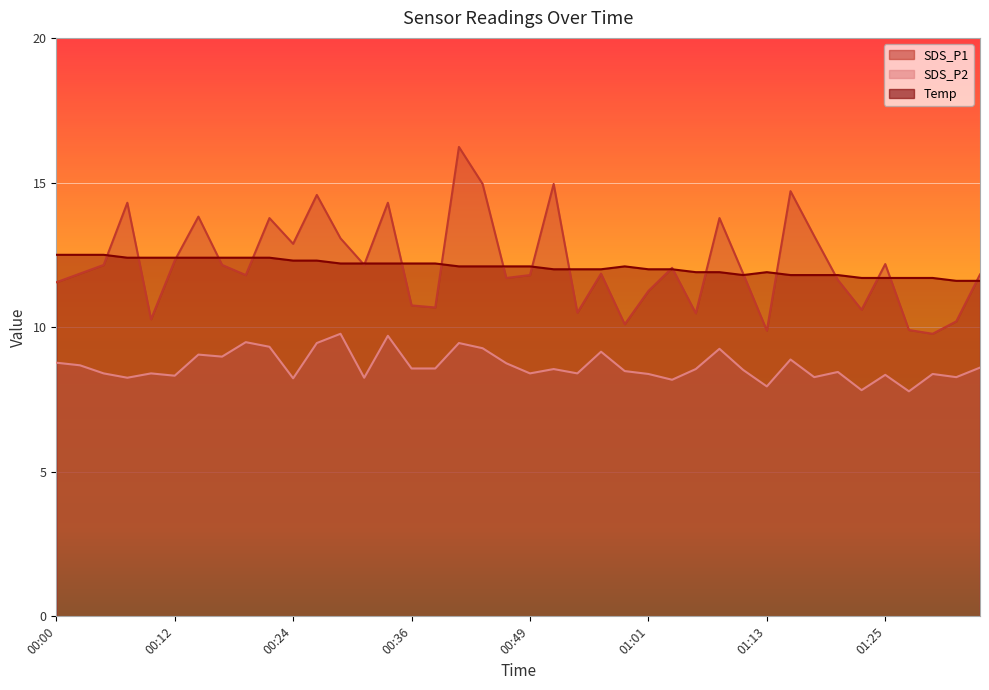

List the labels in order of SDS_P2 value, largest first.

00:29, 00:34, 00:19, 00:27, 00:41, 00:22, 00:44, 01:08, 00:56, 00:14, 00:17, 01:16, 00:00, 00:46, 00:02, 01:35, 00:36, 00:39, 00:51, 01:06, 01:11, 00:59, 01:20, 00:05, 00:09, 00:49, 00:54, 01:01, 01:30, 01:25, 00:12, 01:18, 01:33, 00:07, 00:31, 00:24, 01:03, 01:13, 01:23, 01:28